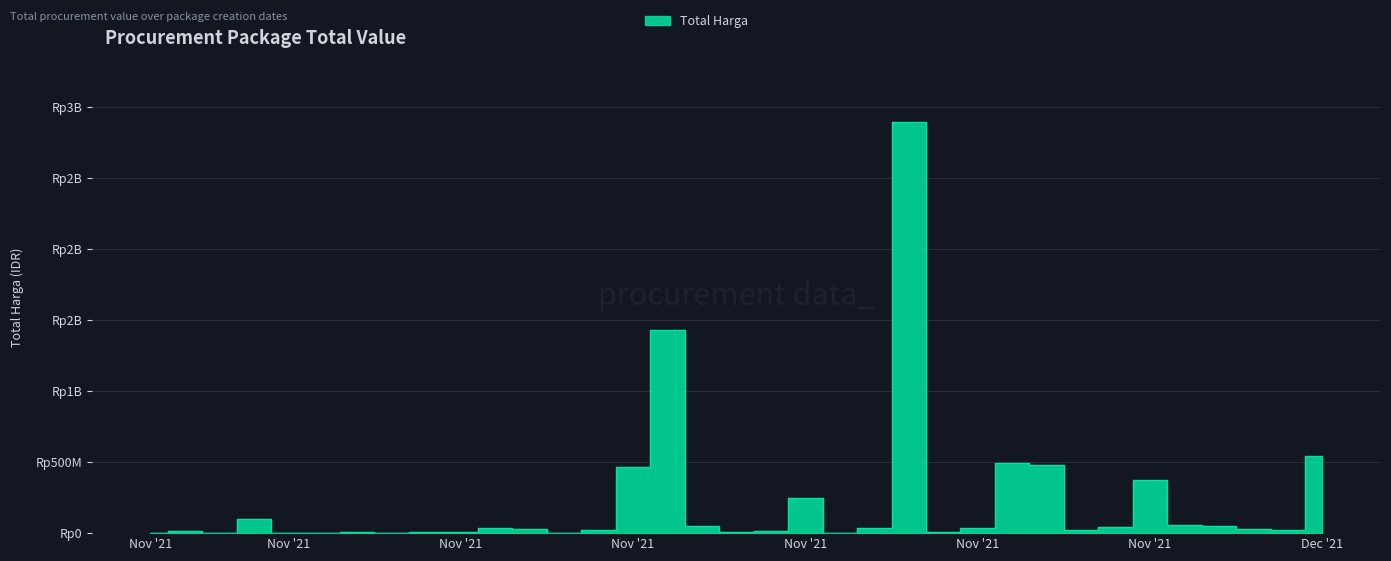

Between 2021-11-04 and 2021-11-04, which is larger?

2021-11-04